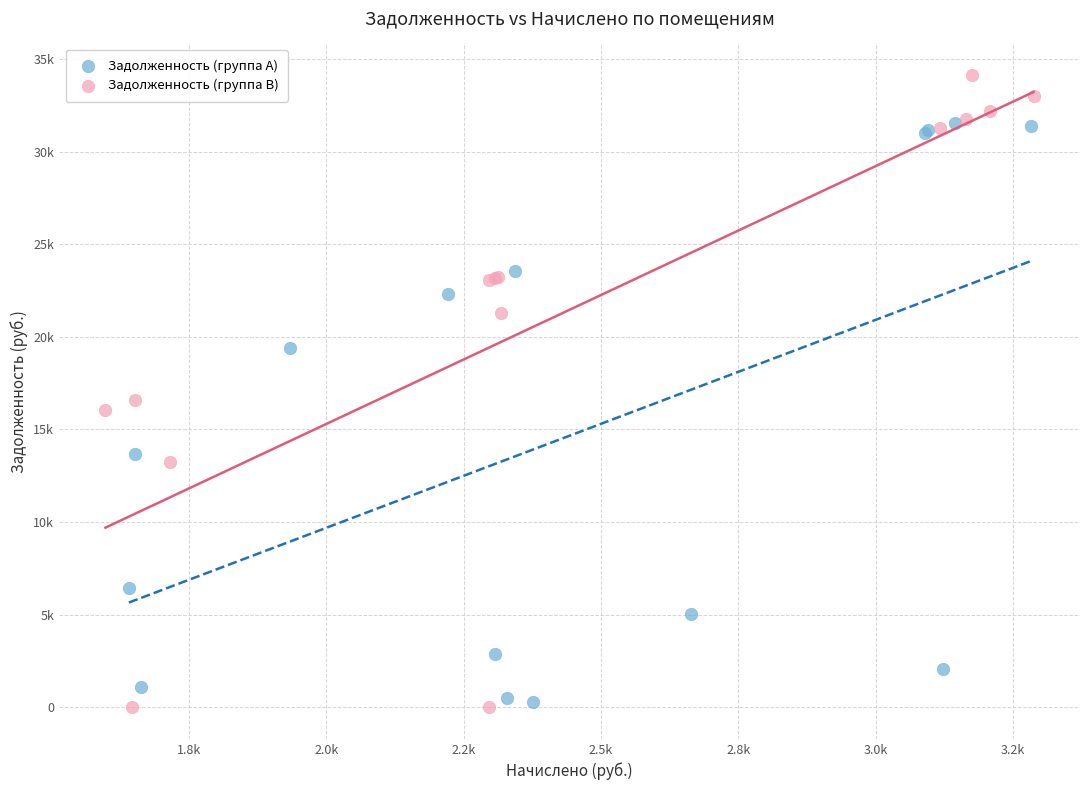

Which series reaches the maximum Y coordinate?

Задолженность (группа B)